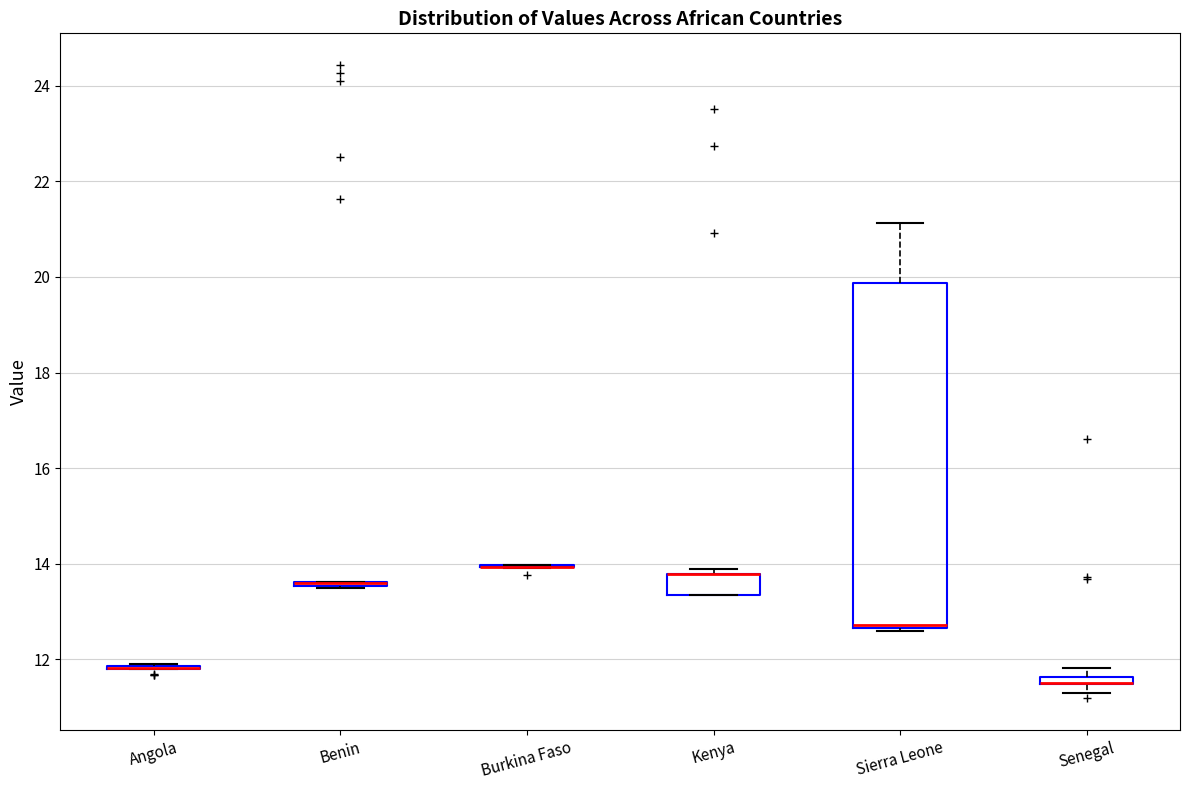

Which box is the tallest, from its lower edge to its upper edge?

Sierra Leone